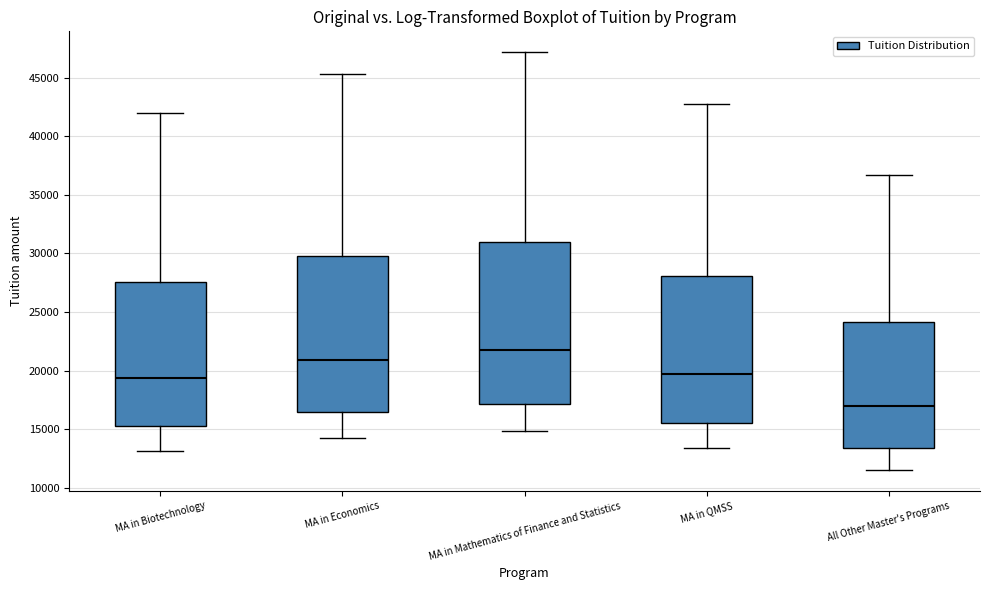

Which box is the tallest, from its lower edge to its upper edge?

MA in Mathematics of Finance and Statistics